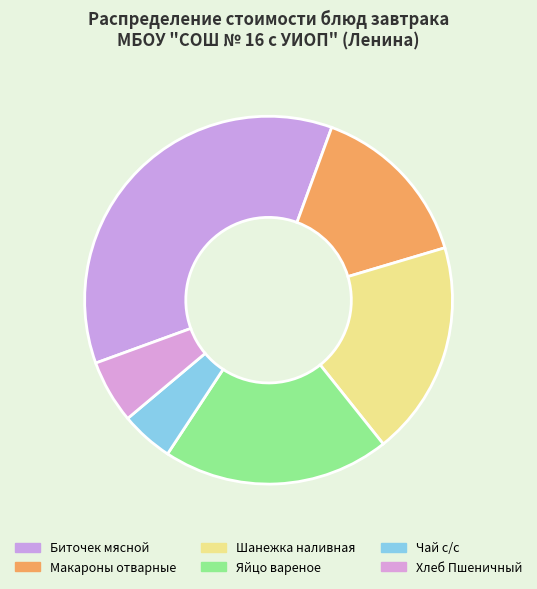

Is it true that Чай с/с is 12% of the pie?

False